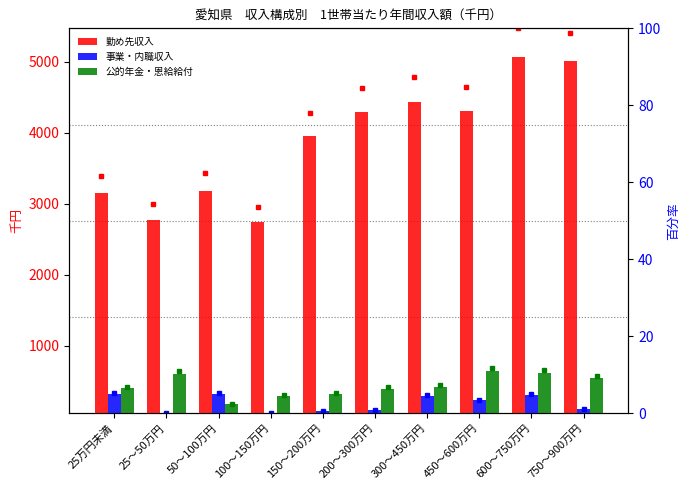

What is the maximum value shown in the chart?

5065